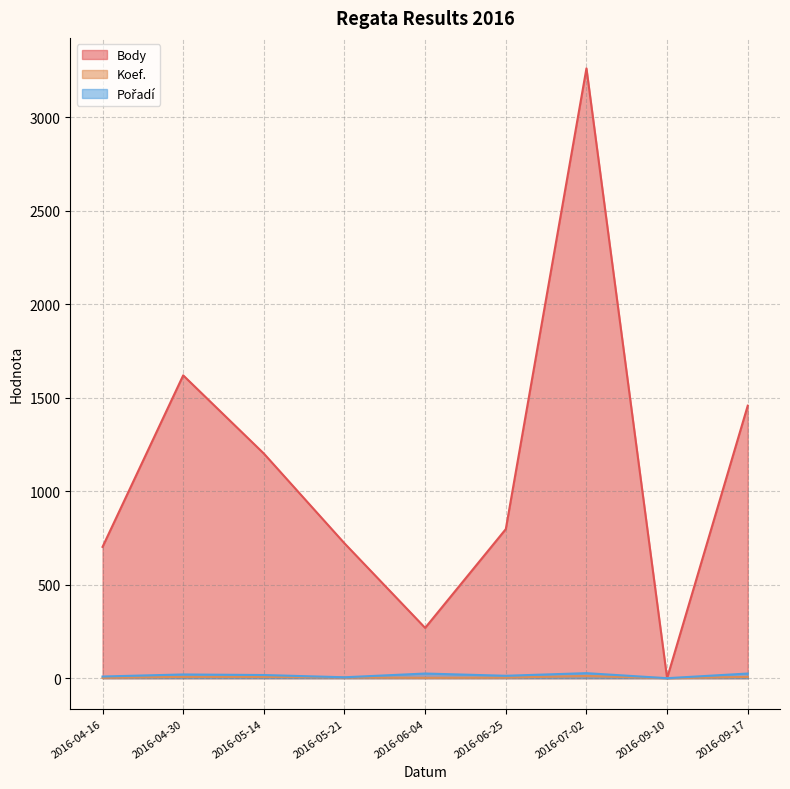

At how many categories does at least one series exceed 124?

8